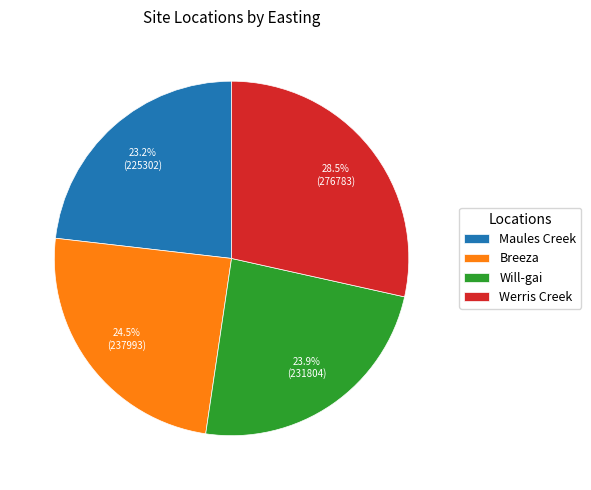

What percentage do Werris Creek and Will-gai together represent?

52.3%